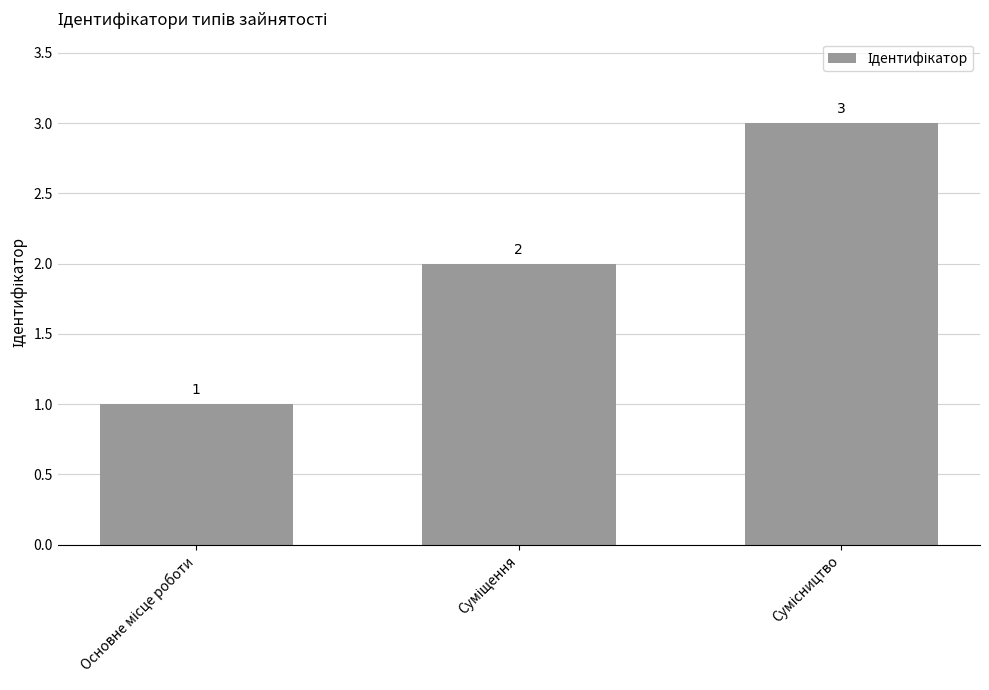

What is the maximum value shown in the chart?

3